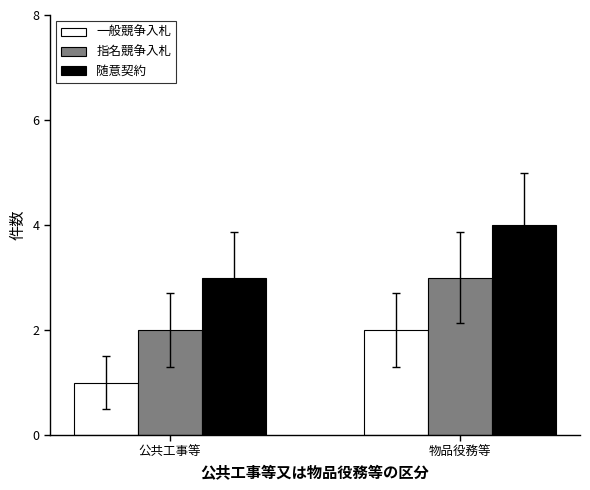

True or false: 随意契約 has a value of 3 at 公共工事等.

True